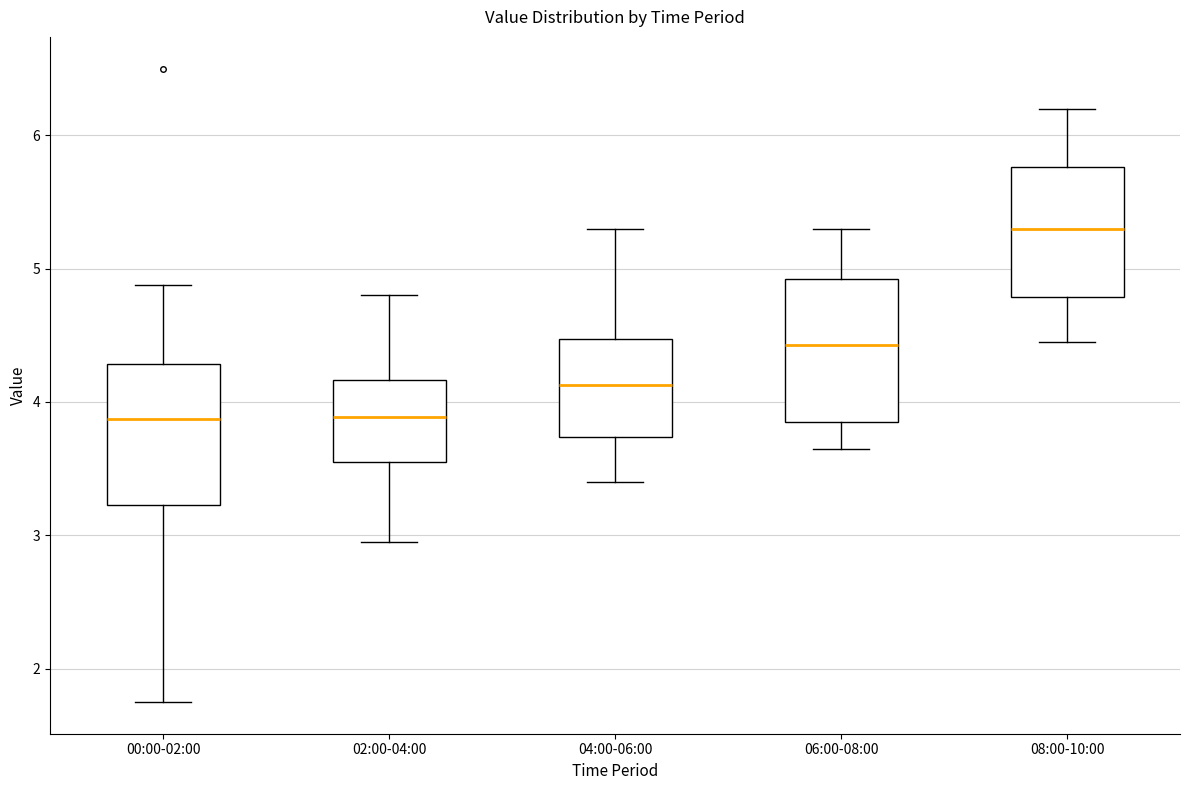

Where does the upper whisker of the box for 04:00-06:00 end on the y-axis? The values are not printed on the chart, so give them approximately, as read against the axis.

5.3